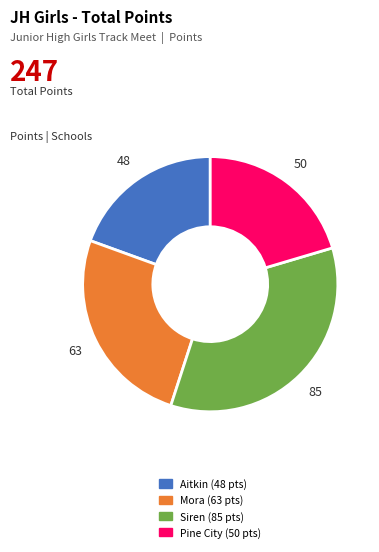

True or false: Siren accounts for 35% of the total.

True